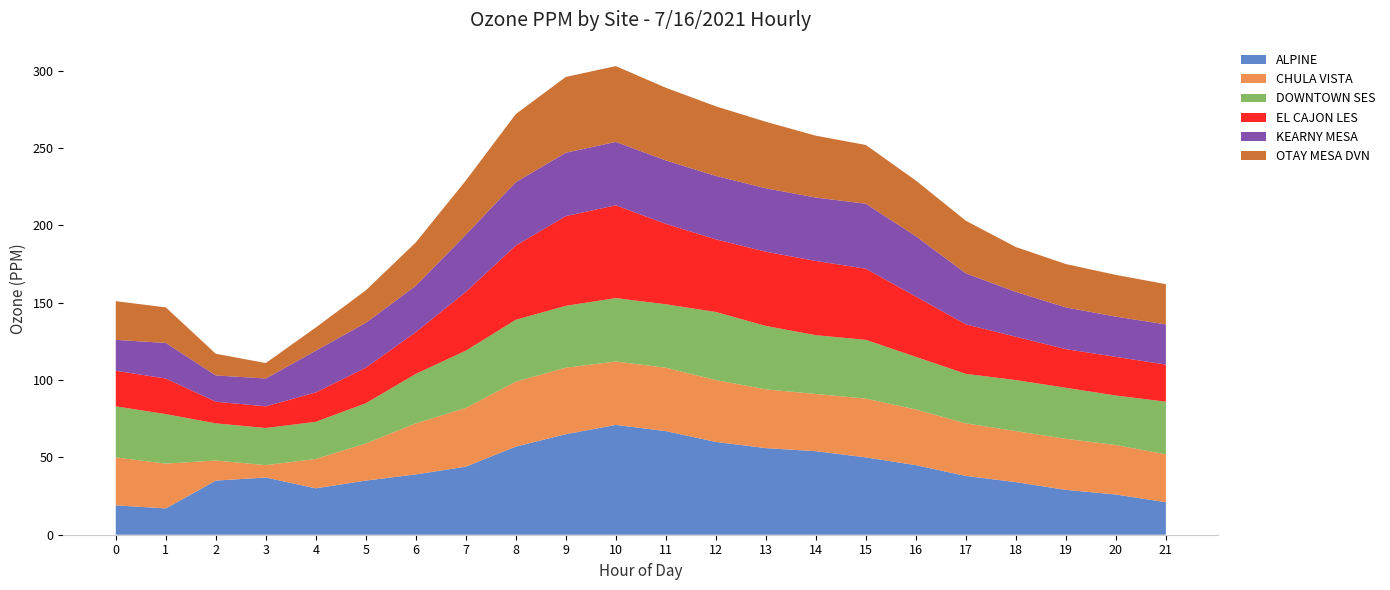

What is the maximum value for ALPINE?

71